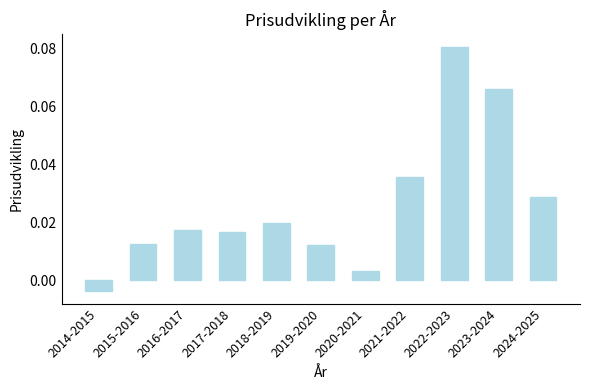

Where does the data first go above 0?

2015-2016